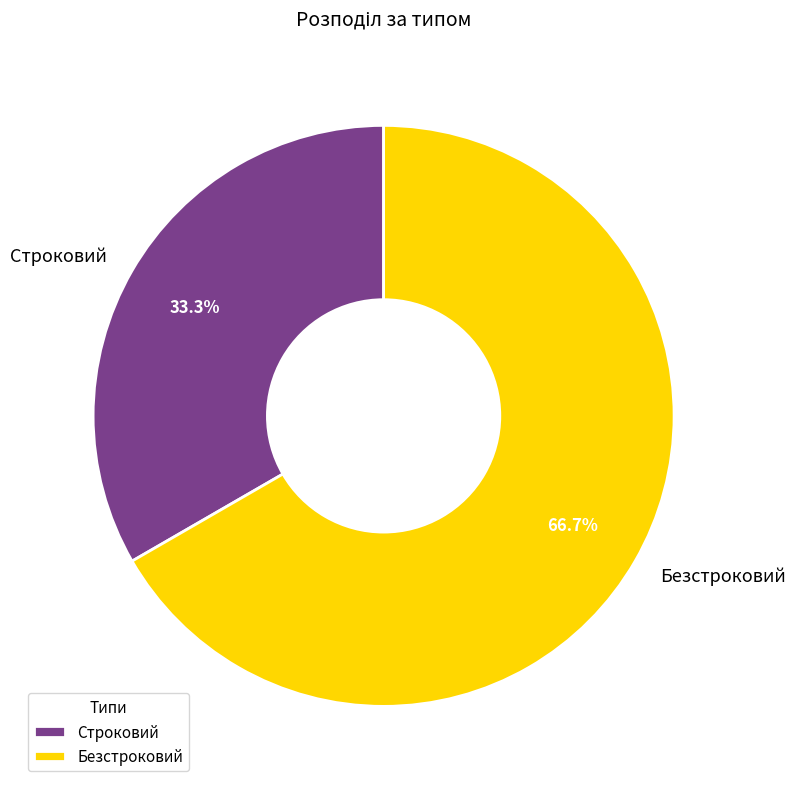

What is the largest slice in the pie chart?

Безстроковий